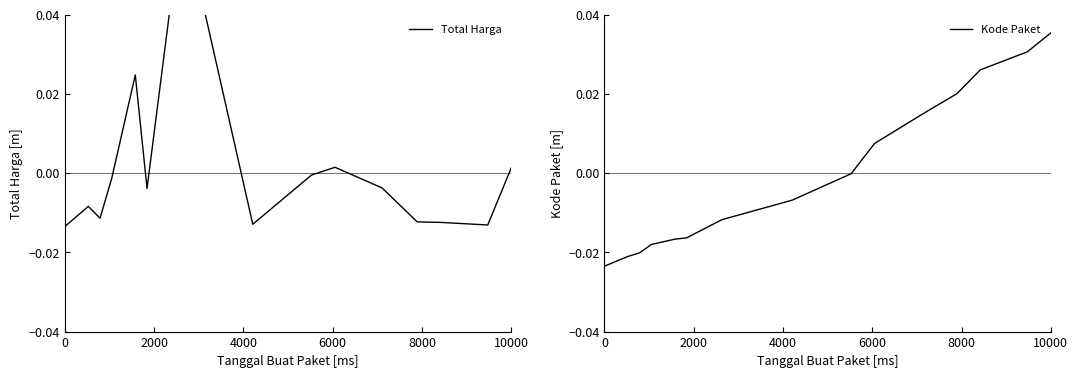

How many lines are shown in the chart?

2